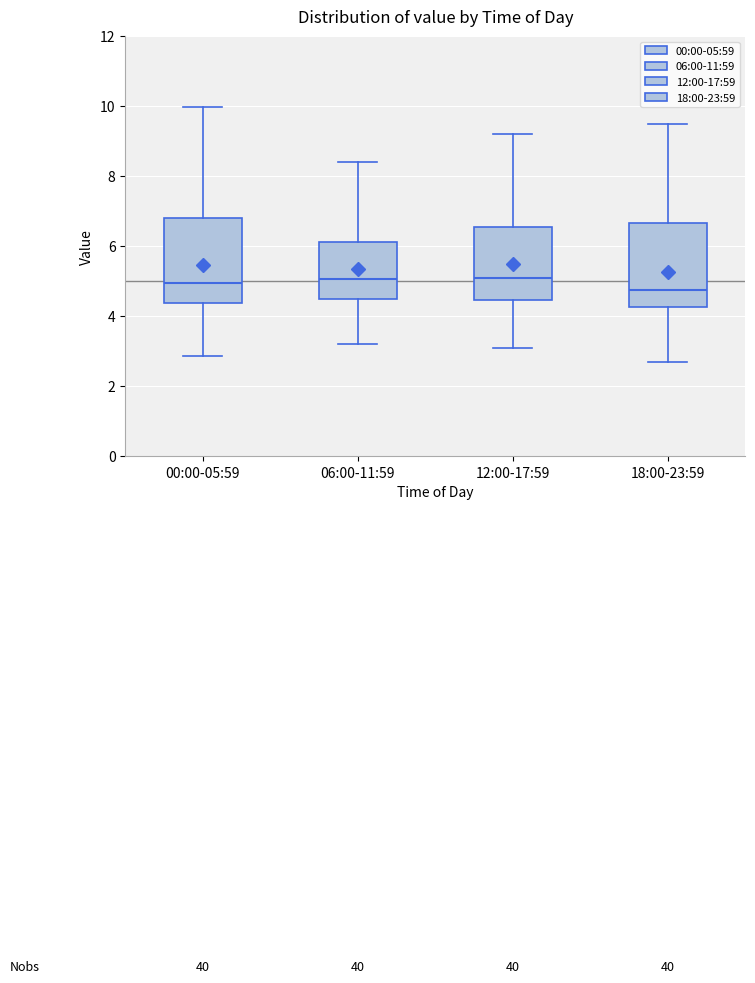

Reading left to right, transcribe this box plot: for each box, give where its median line is, the range the box spans, and where its two whiskers end, as read against the y-axis. The values are not printed on the chart, so give them approximately, as read against the axis.

00:00-05:59: median 5.0, box 4.4 to 6.8, whiskers 2.8 to 10.0
06:00-11:59: median 5.0, box 4.4 to 6.2, whiskers 3.2 to 8.4
12:00-17:59: median 5.2, box 4.4 to 6.6, whiskers 3.2 to 9.2
18:00-23:59: median 4.8, box 4.2 to 6.6, whiskers 2.8 to 9.6